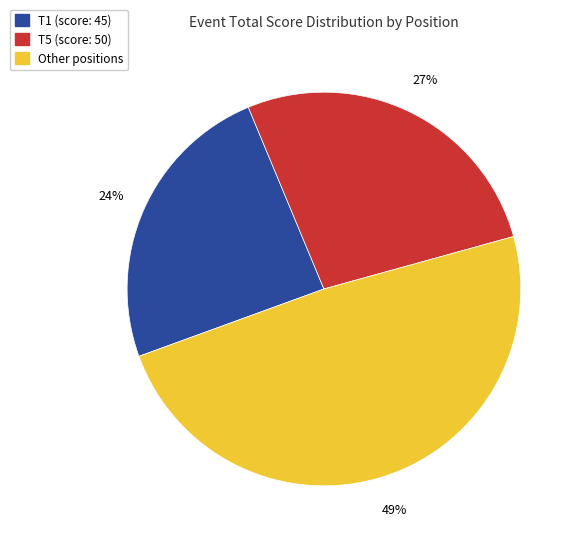

To the nearest percent, what is the average slice percentage?

33%